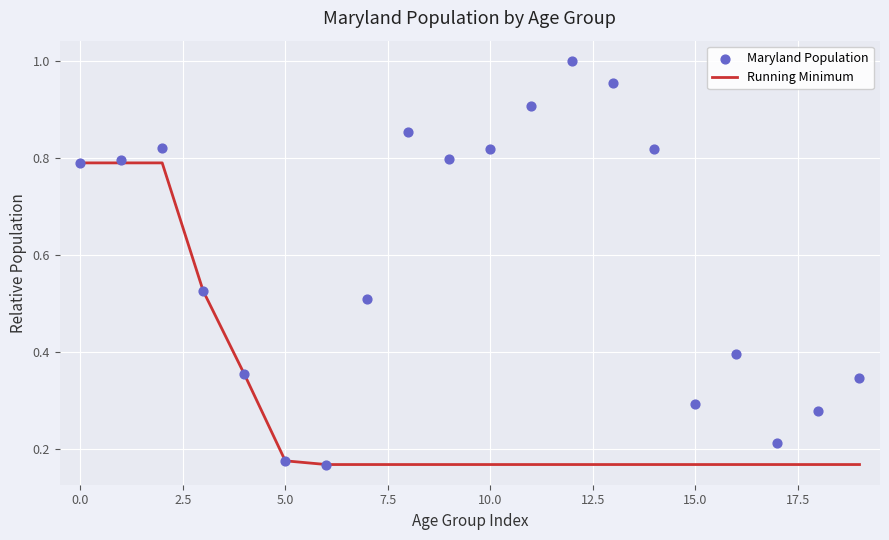

Which series contains the highest Y value?

Maryland Population